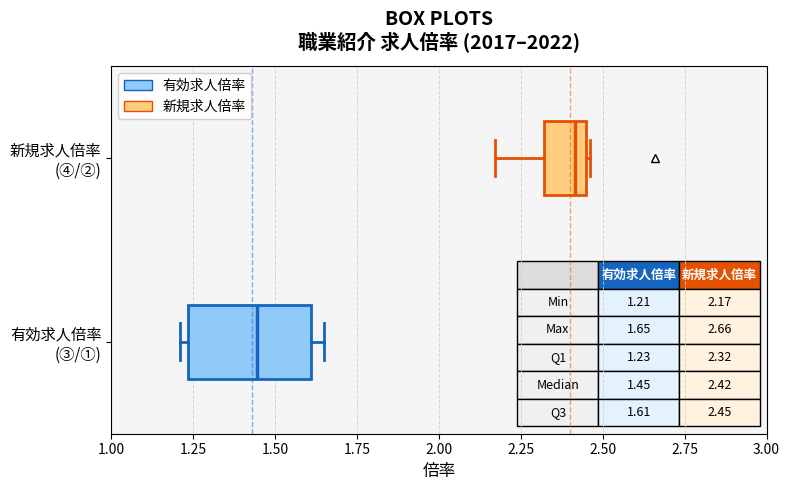

Which box's median line is the furthest to the right?

新規求人倍率 (④/②)